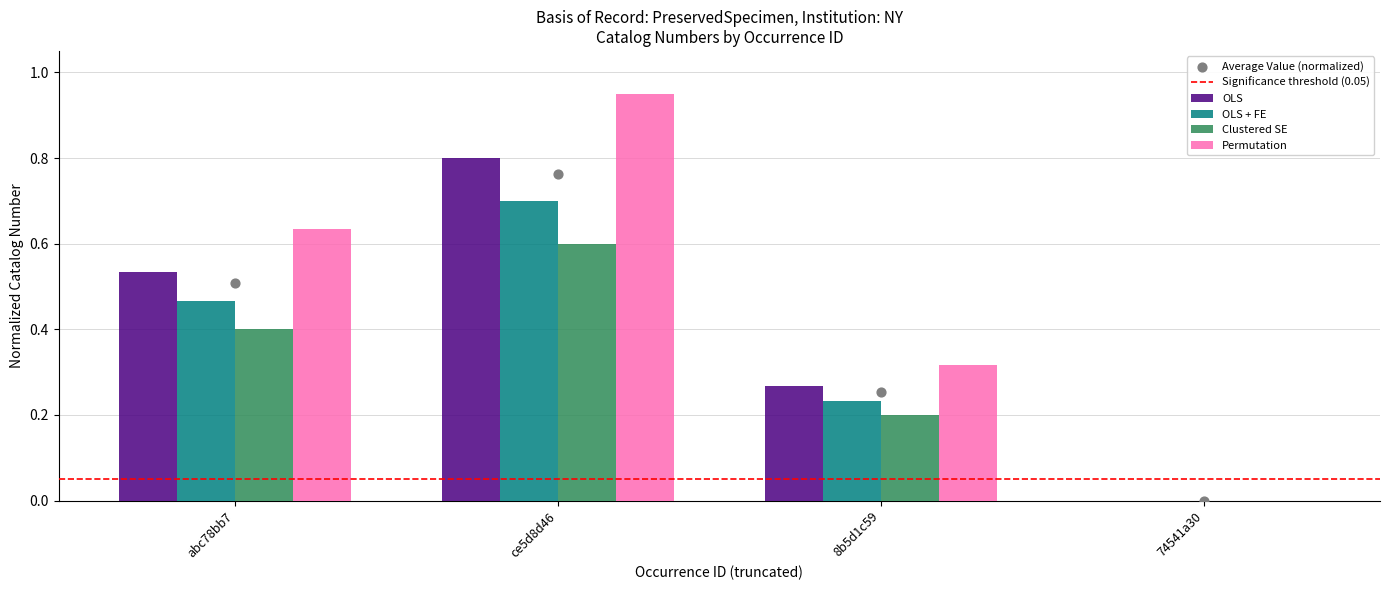

Which series reaches the maximum Y coordinate?

OLS